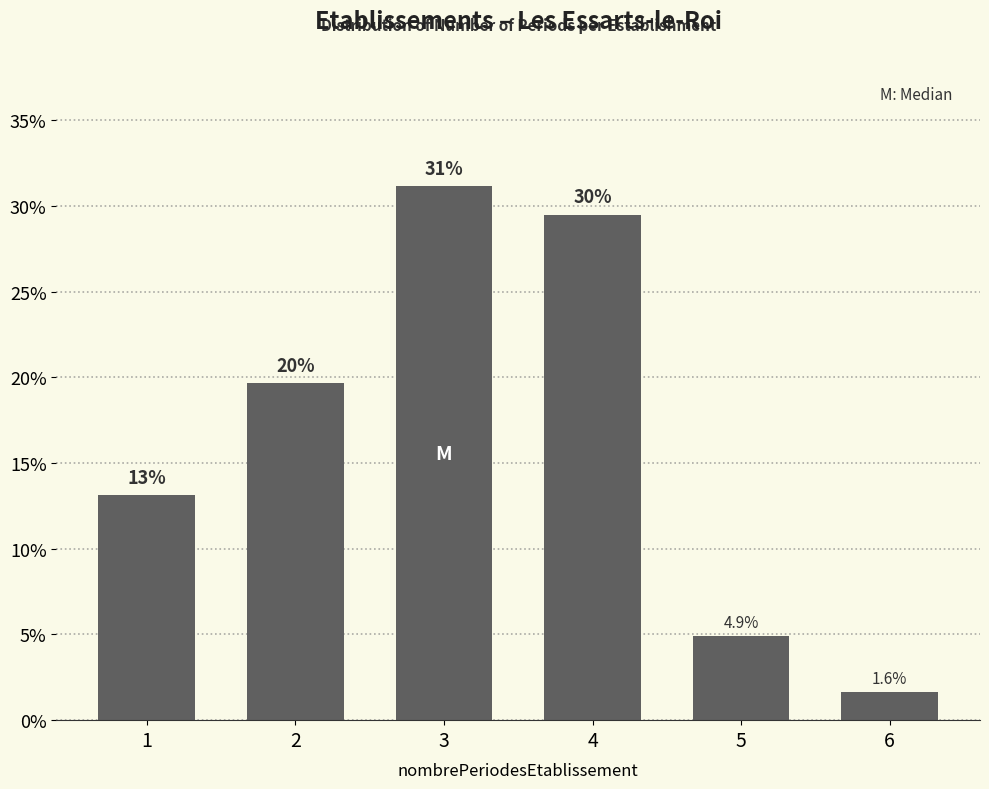

Reading left to right, list all the values displayed in this chart.

1=13.1	2=19.7	3=31.1	4=29.5	5=4.9	6=1.6